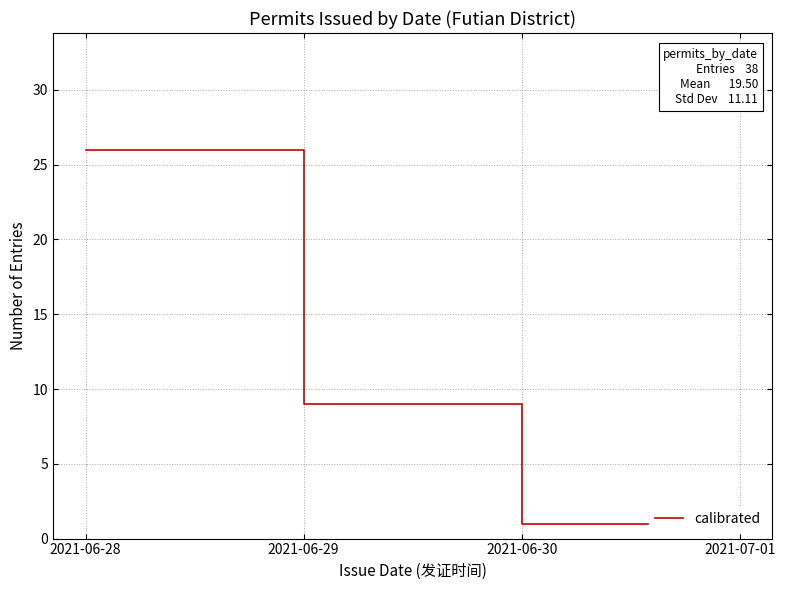

Approximately how many times larger is the value at 2021-06-29 compared to 2021-06-30?

9.0